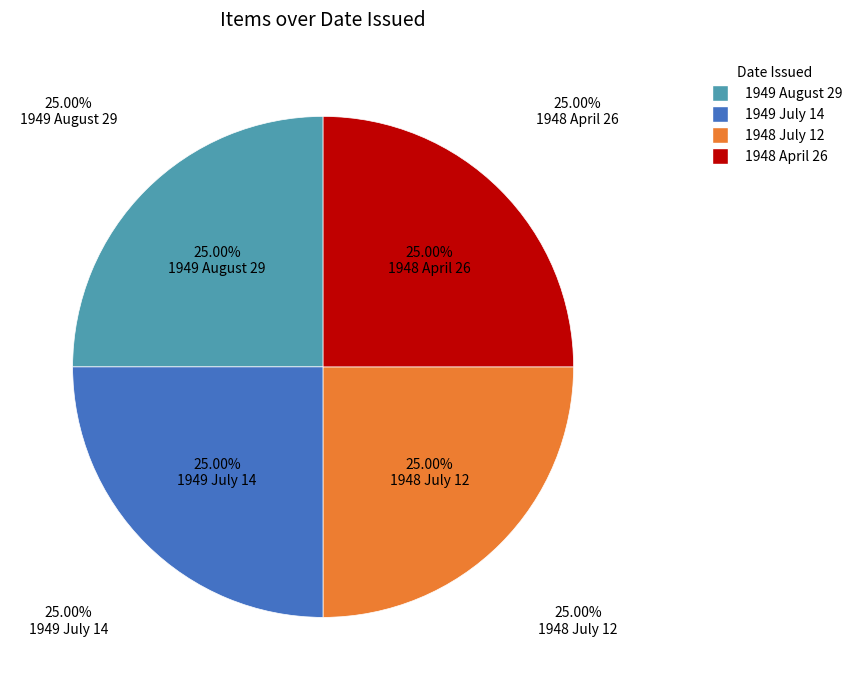

To the nearest percent, what is the combined percentage of 1949 July 14 and 1949 August 29?

50%